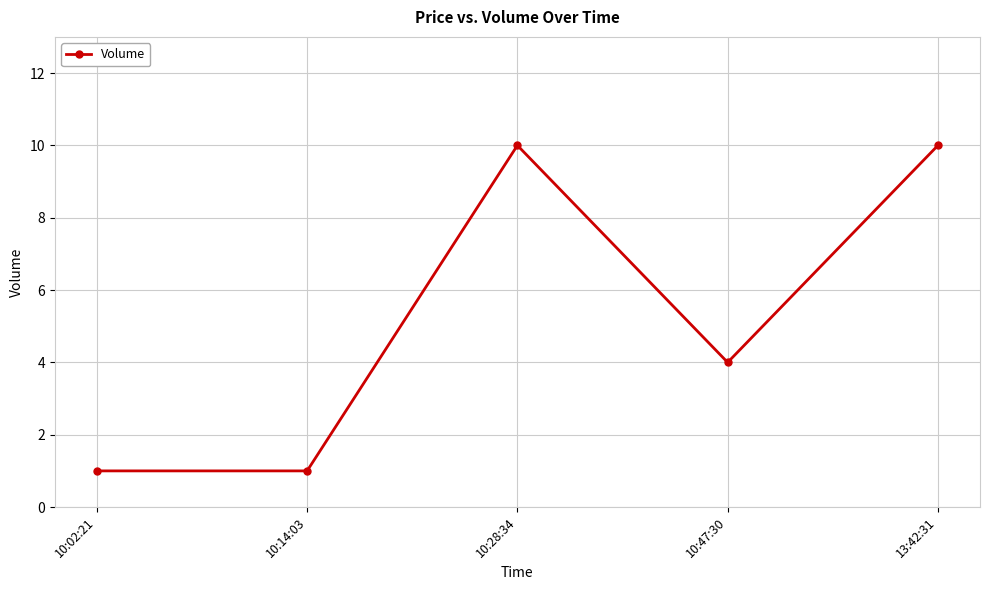

Reading left to right, transcribe all the data shown in this chart.

1	1	10	4	10